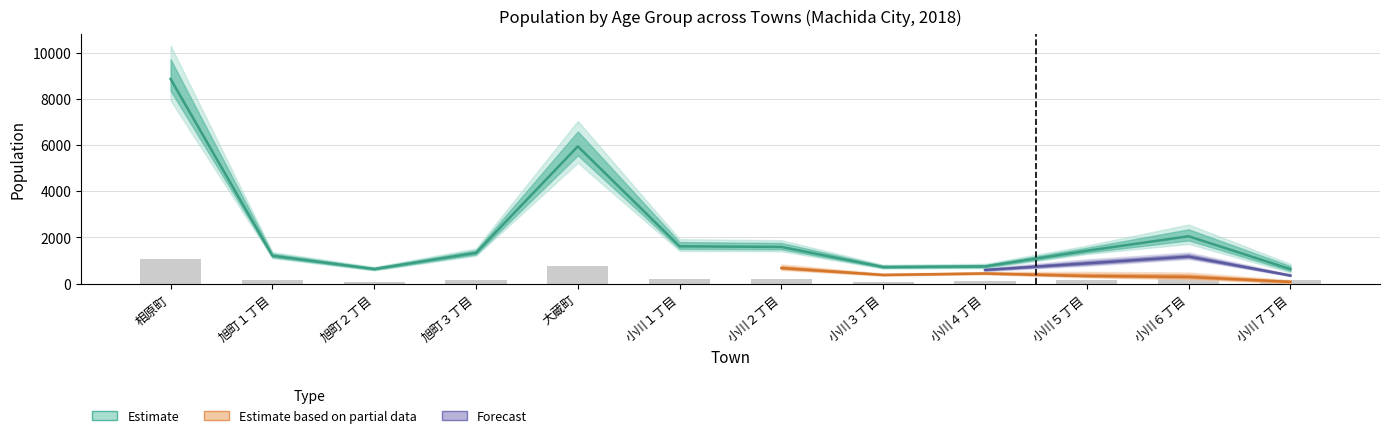

At how many categories does at least one series exceed 2232?

2